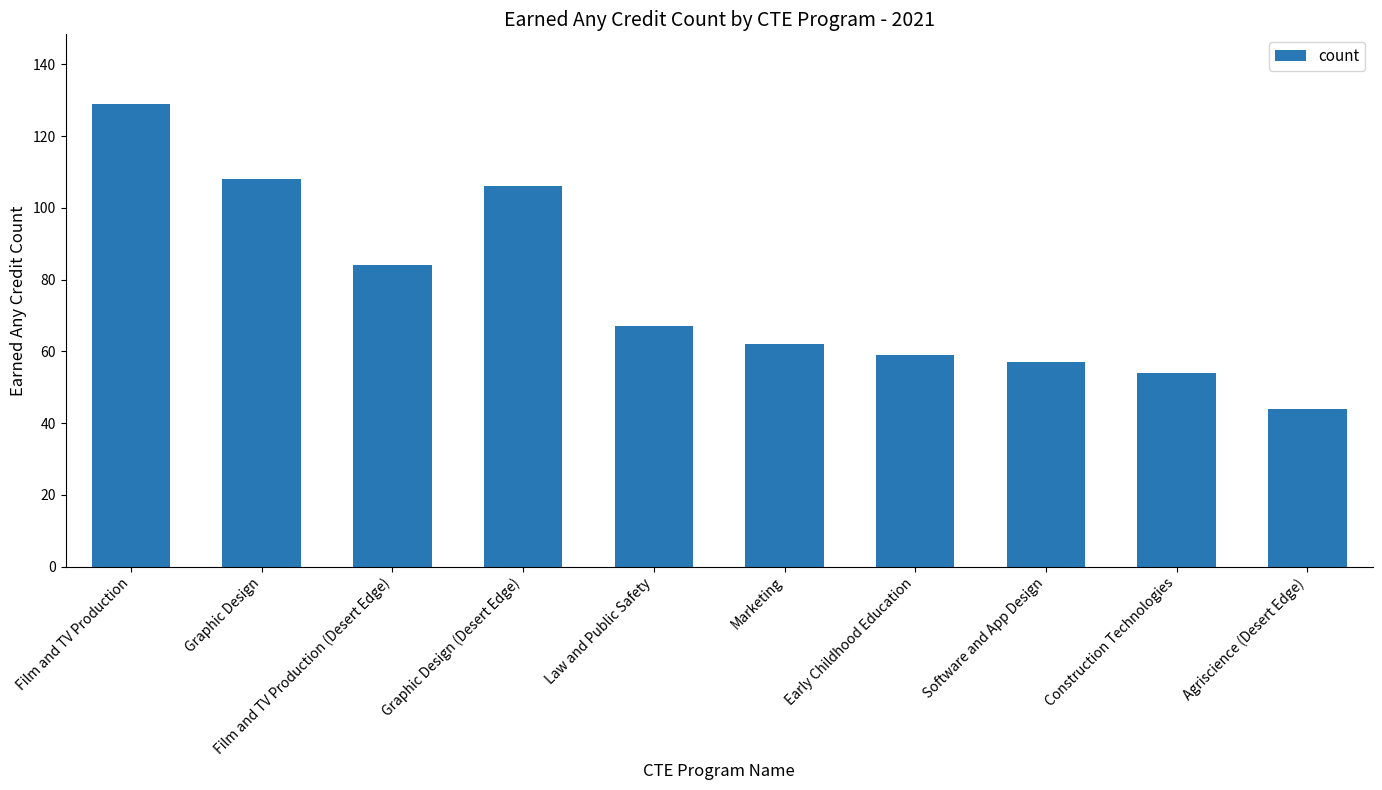

What is the change in value from Film and TV Production (Desert Edge) to Law and Public Safety?

-17